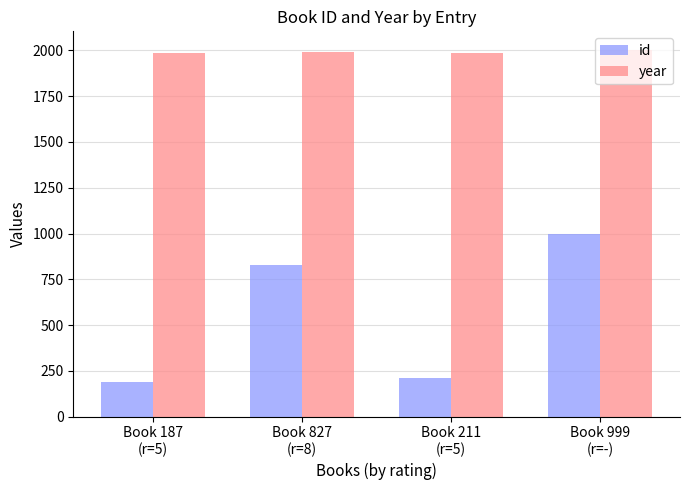

How many values in the id series are below 827?

2